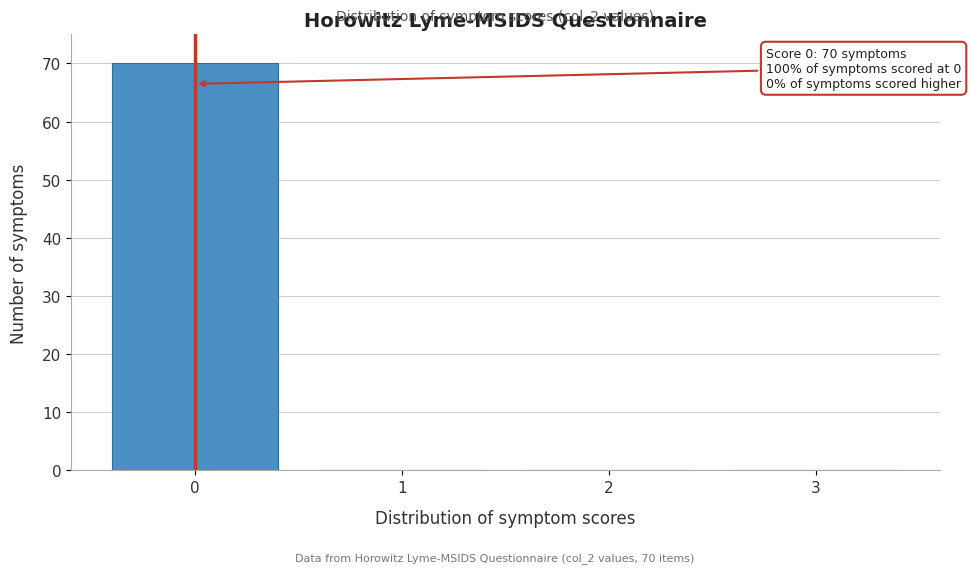

Reading left to right, transcribe all the data shown in this chart.

0=70	1=0	2=0	3=0